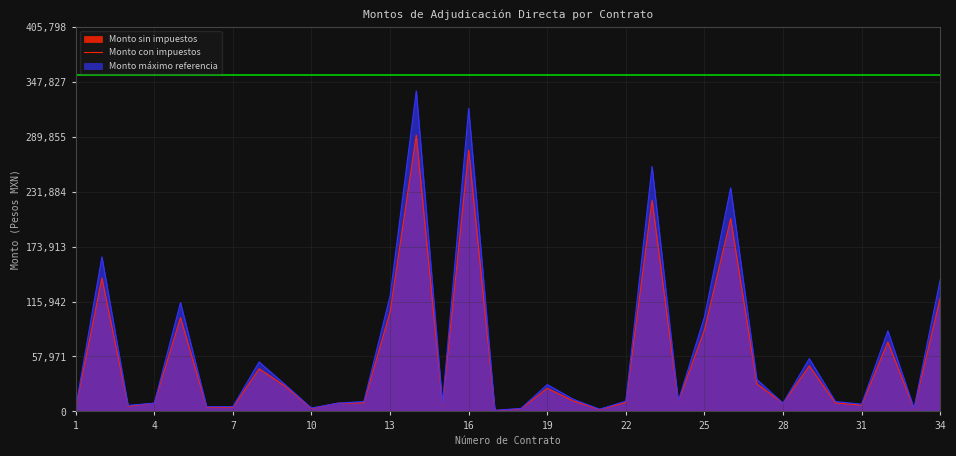

What is the spread (max minus min) of values at 22?

1504.0